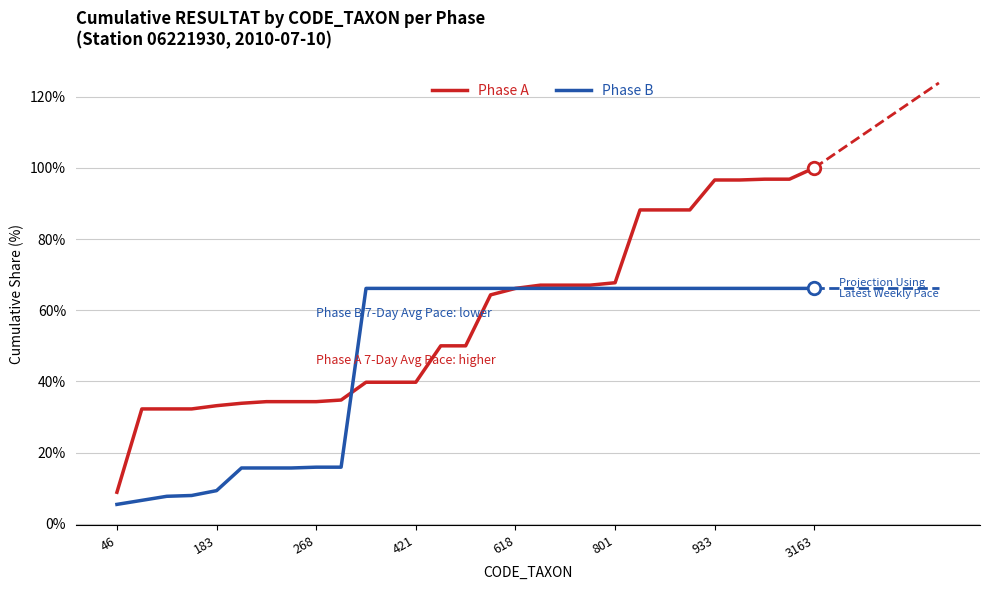

Which series has the largest total across all categories?

Phase A